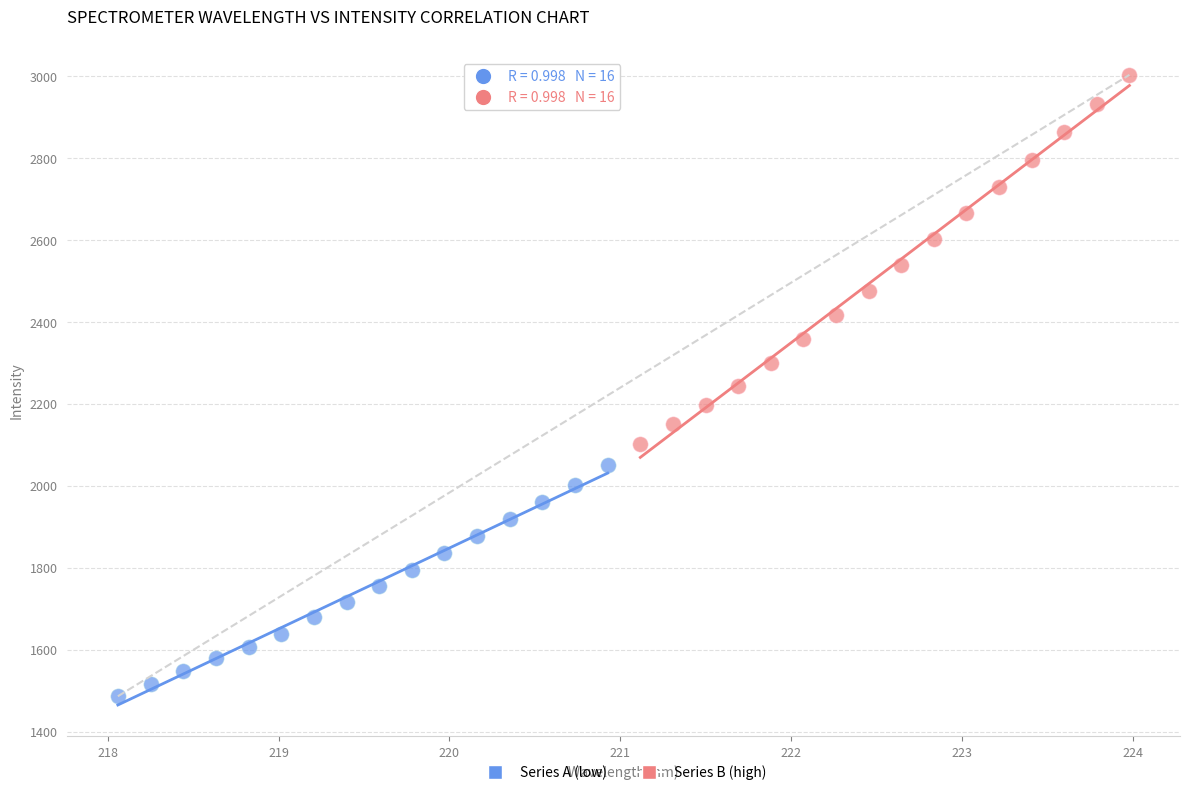

Which series reaches the maximum Y coordinate?

Series B (high)